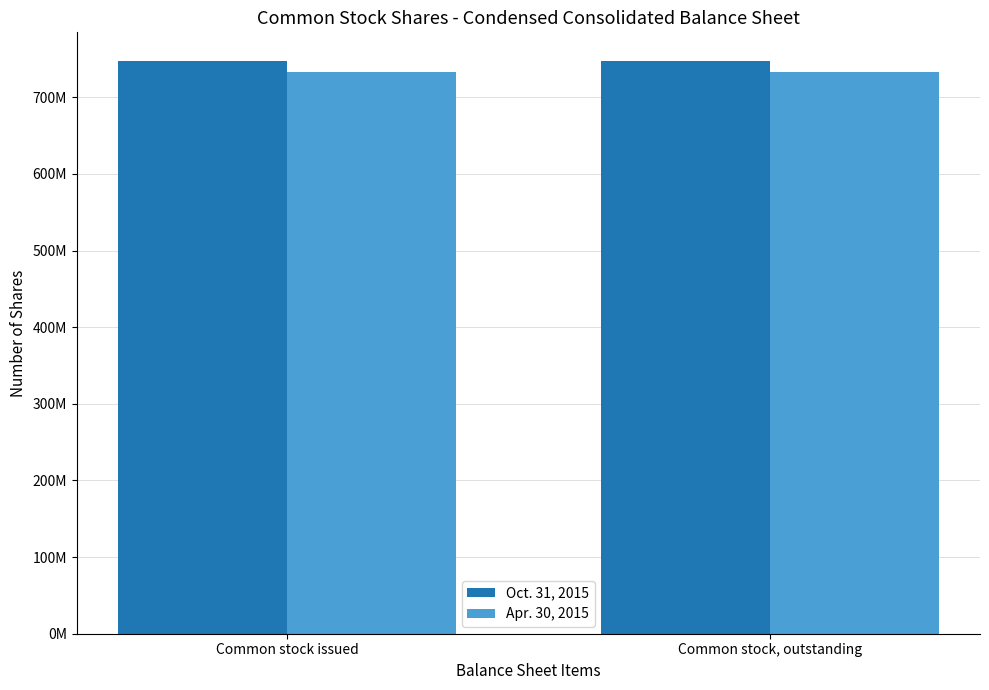

What are all the series names shown in the legend?

Oct. 31, 2015, Apr. 30, 2015